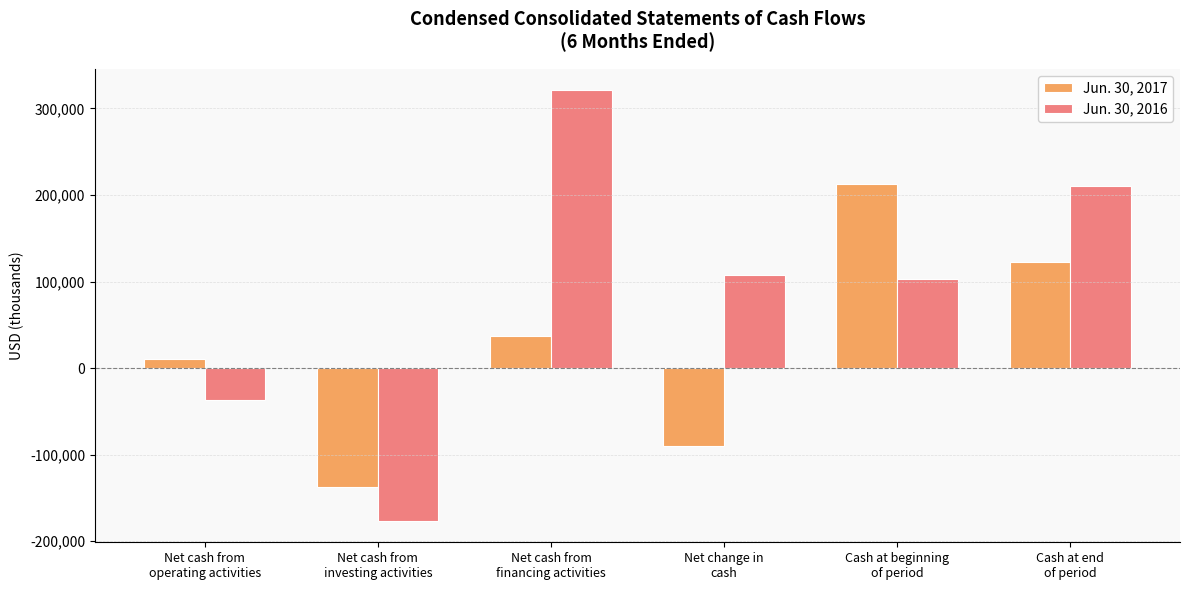

What is the difference between the maximum and minimum values in the Jun. 30, 2017 series?

350764